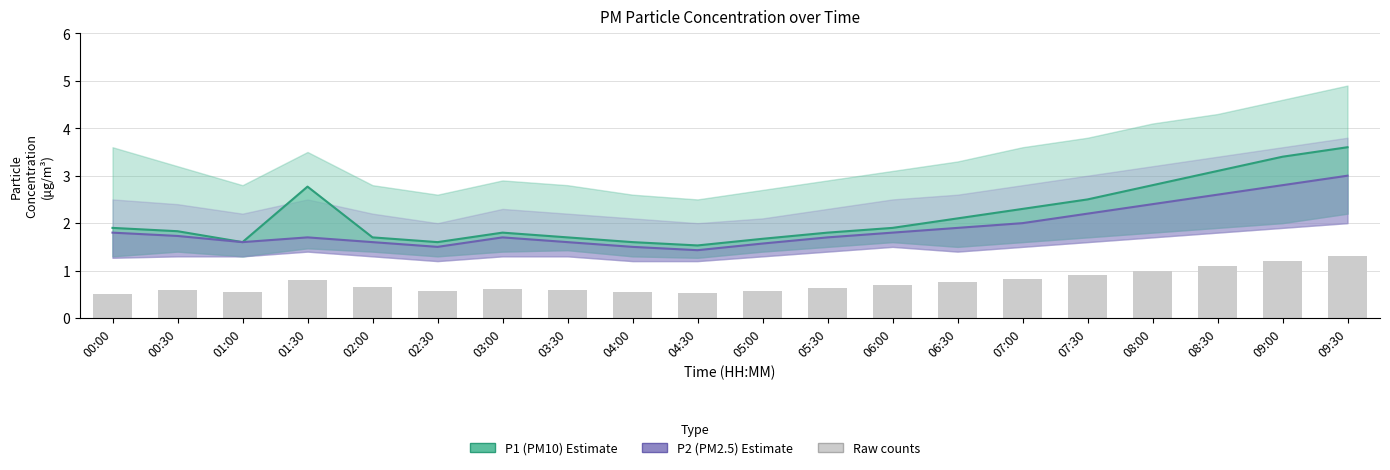

What is the difference between the highest and lowest values at 09:00?

0.6